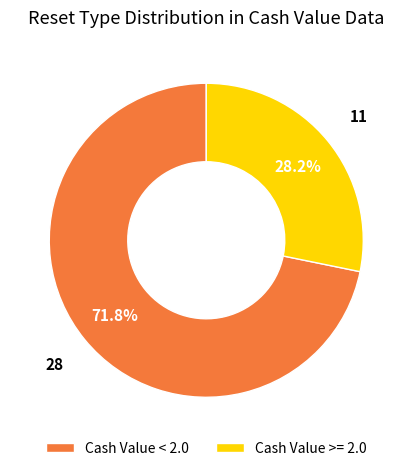

Which has a higher value, Cash Value >= 2.0 or Cash Value < 2.0?

Cash Value < 2.0